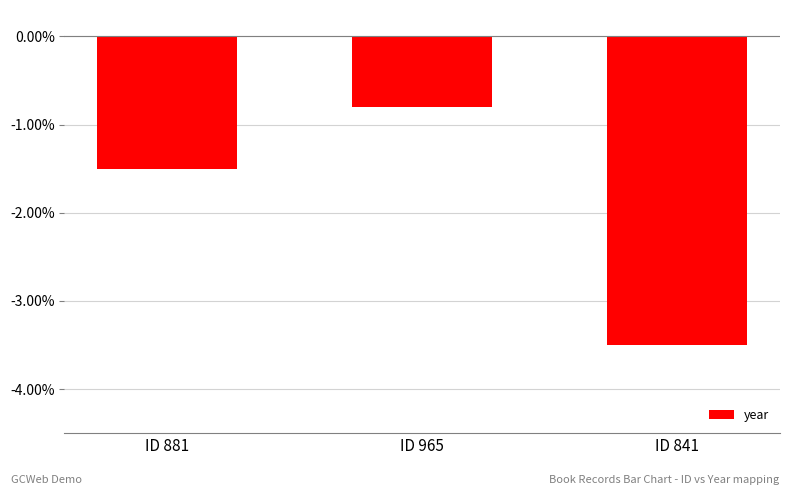

What is the average value?

-1.9